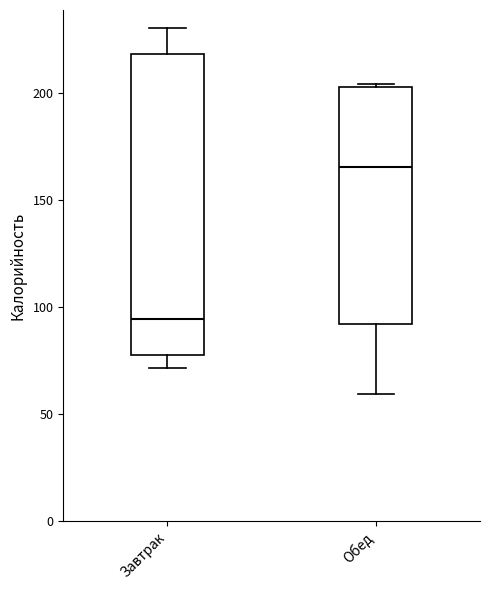

Where is the upper edge of the box for Завтрак on the y-axis? The values are not printed on the chart, so give them approximately, as read against the axis.

220